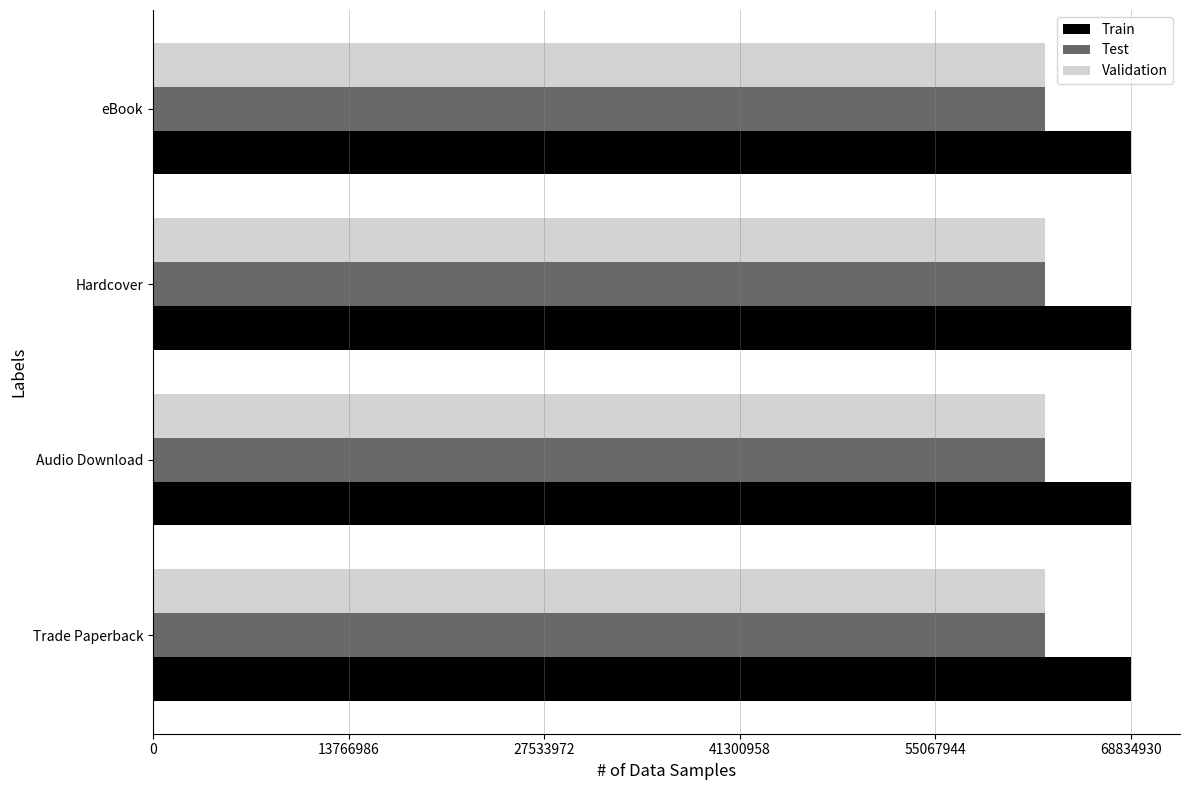

At which label does Validation reach its peak?

Trade Paperback